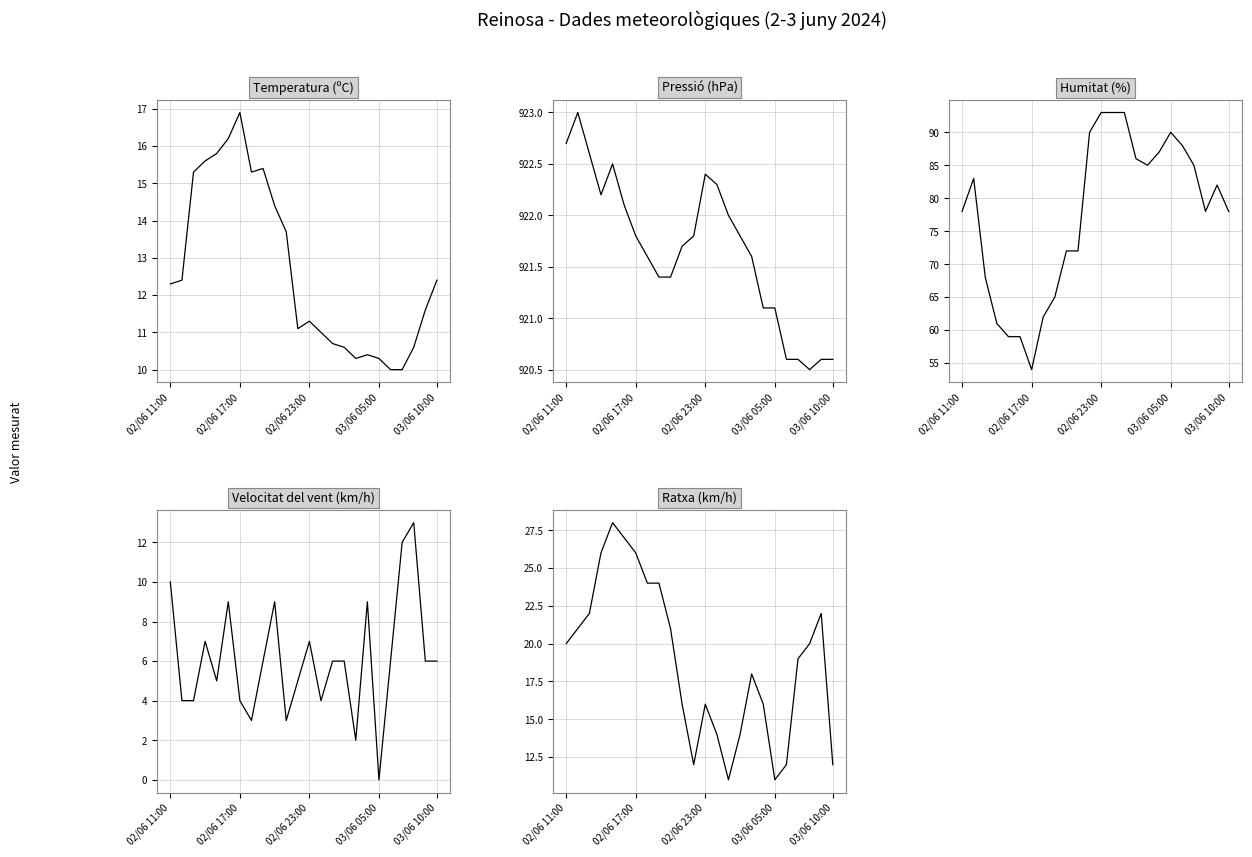

What is the difference between the maximum and minimum values in the Pressió (hPa) series?

2.5